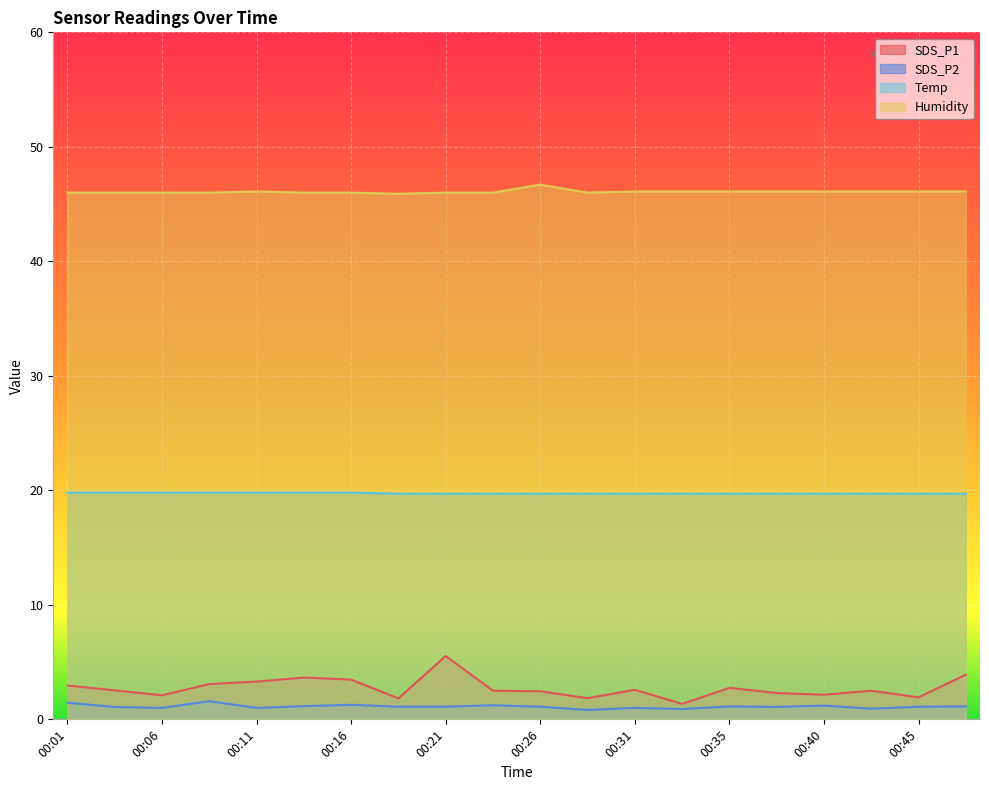

Which series has the largest total across all categories?

Humidity